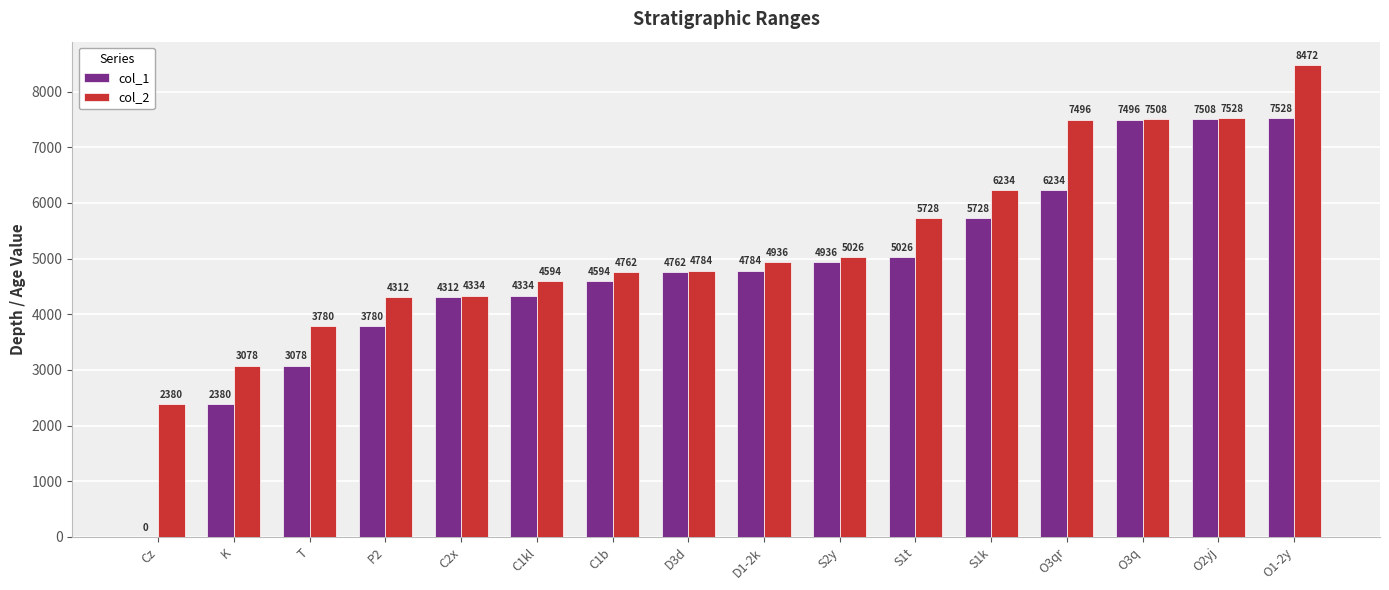

The value of col_2 at O2yj is 12147. True or false?

False